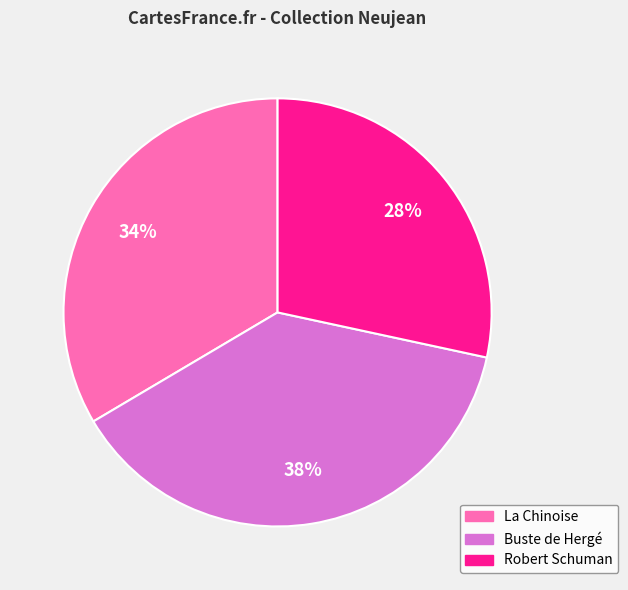

To the nearest percent, what is the difference between the largest and smallest slice percentages?

10%